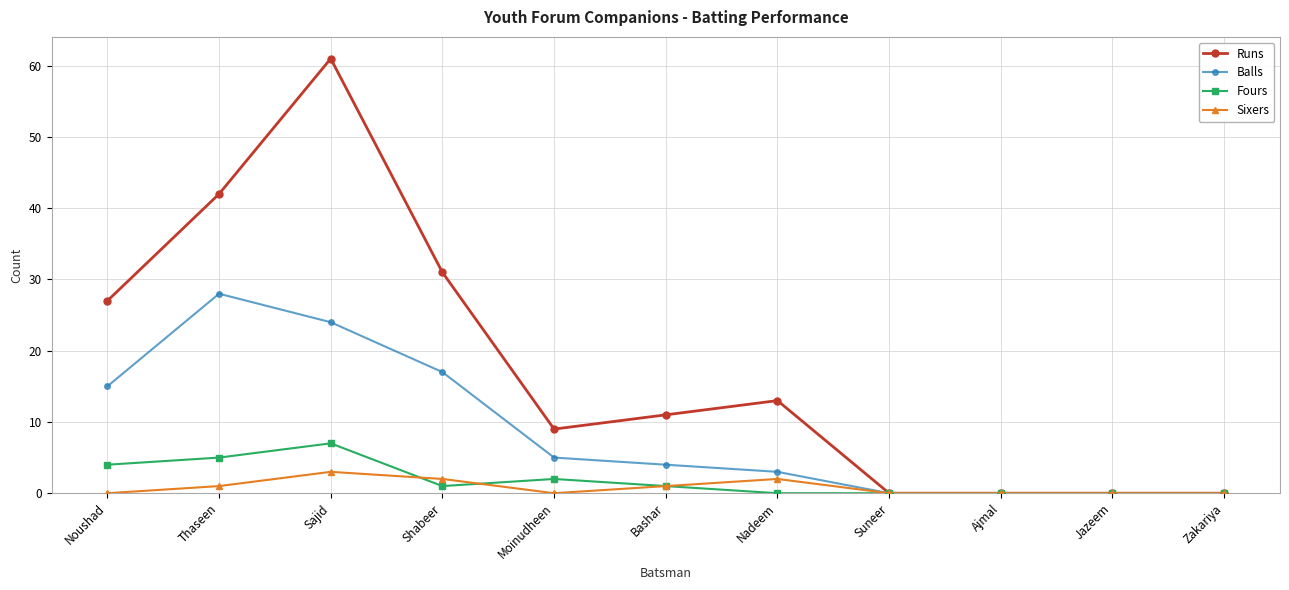

True or false: Runs has a value of 5 at Bashar.

False